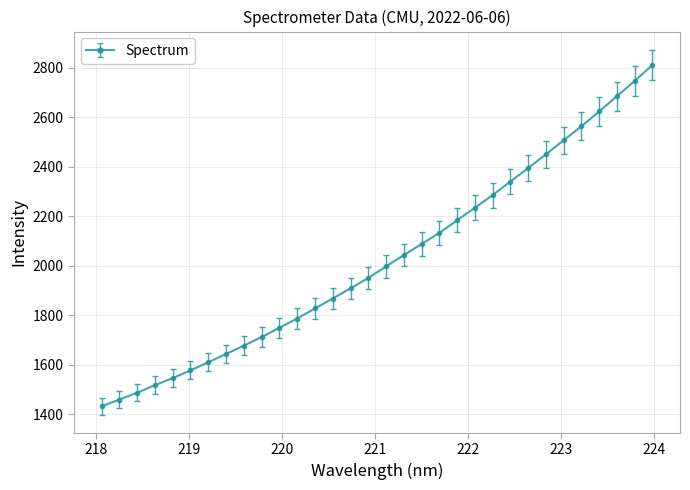

What is the average value?

2026.0